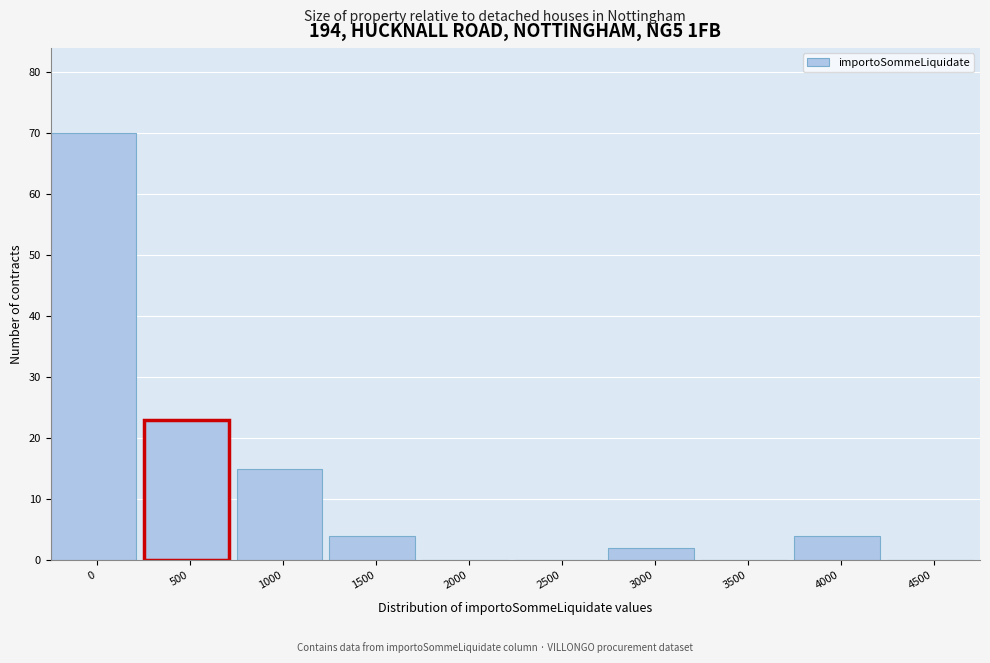

Reading left to right, transcribe all the data shown in this chart.

0=70	500=23	1000=15	1500=4	2000=0	2500=0	3000=2	3500=0	4000=4	4500=0